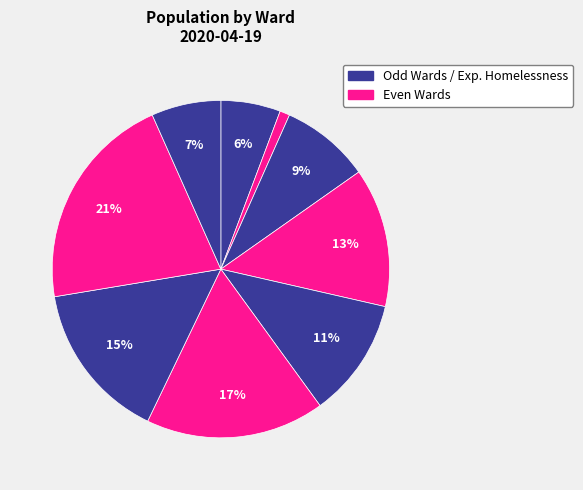

How many segments does this pie chart have?

9